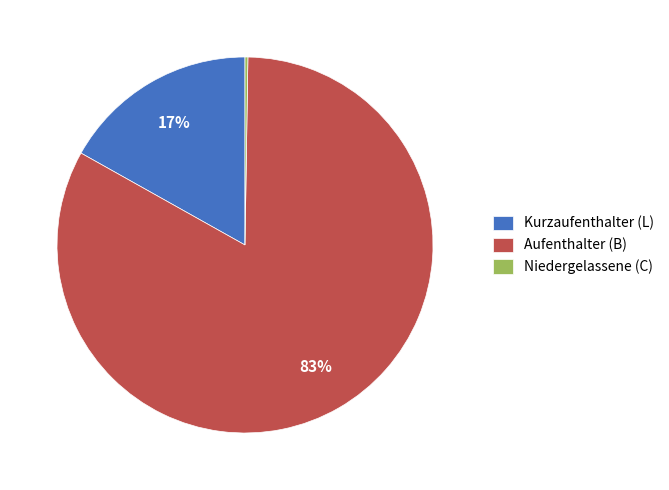

Which slice represents more than half of the pie?

Aufenthalter (B)